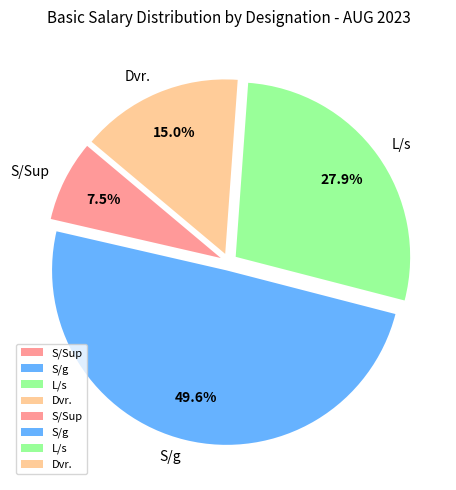

Rank the categories by value from highest to lowest.

S/g, L/s, Dvr., S/Sup